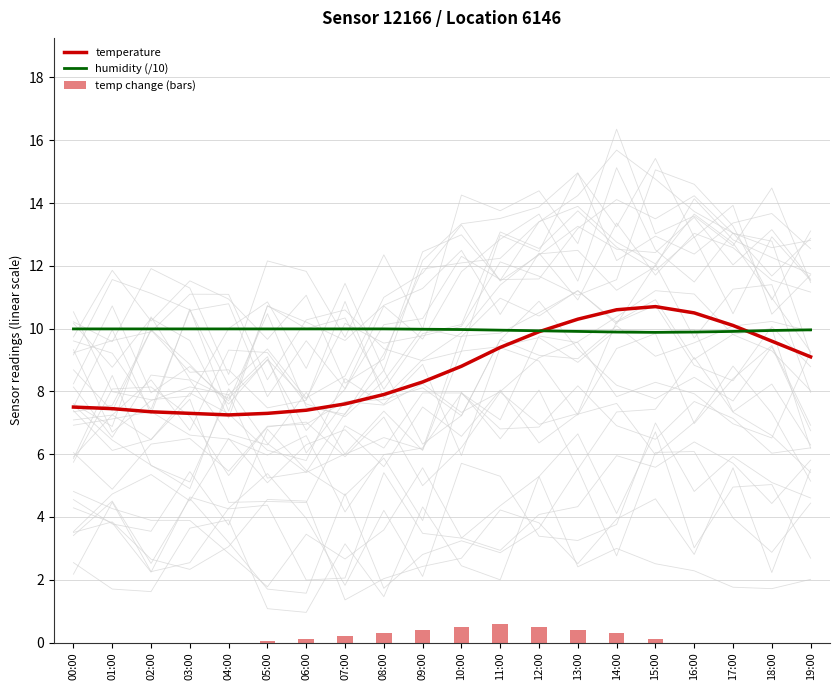

What position from the right is 18:00?

2